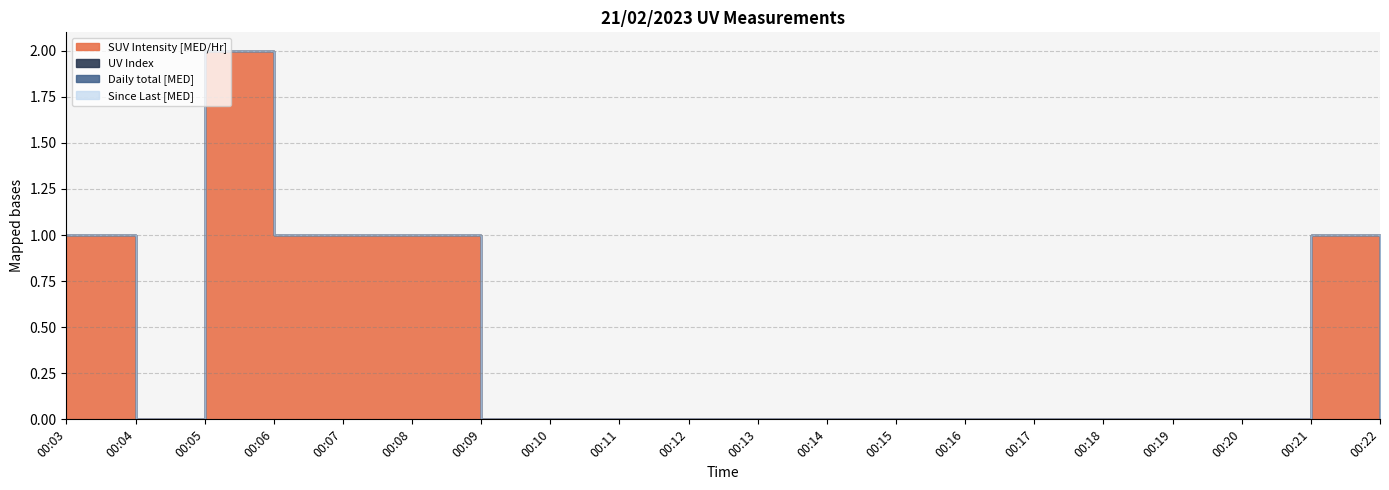

Count the number of data series in this chart.

4